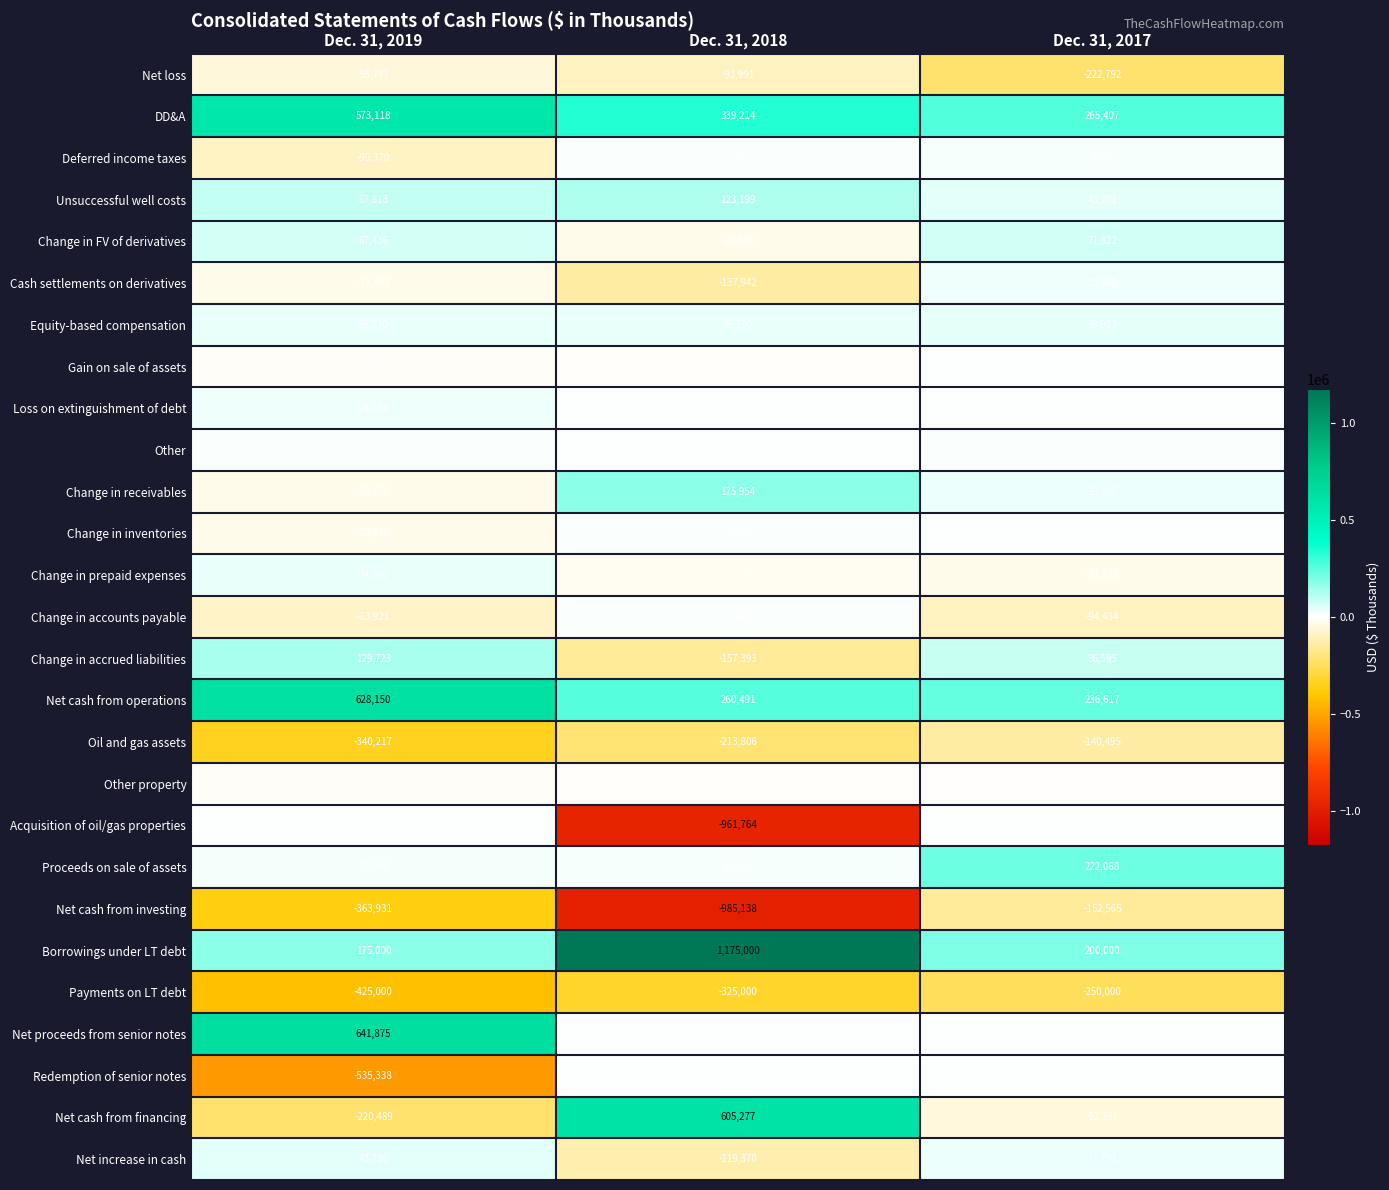

True or false: Change in receivables has a value of -53399 at Dec. 31, 2019.

False